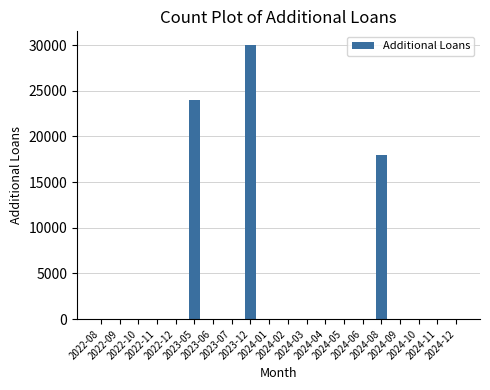

Count the number of data series in this chart.

1